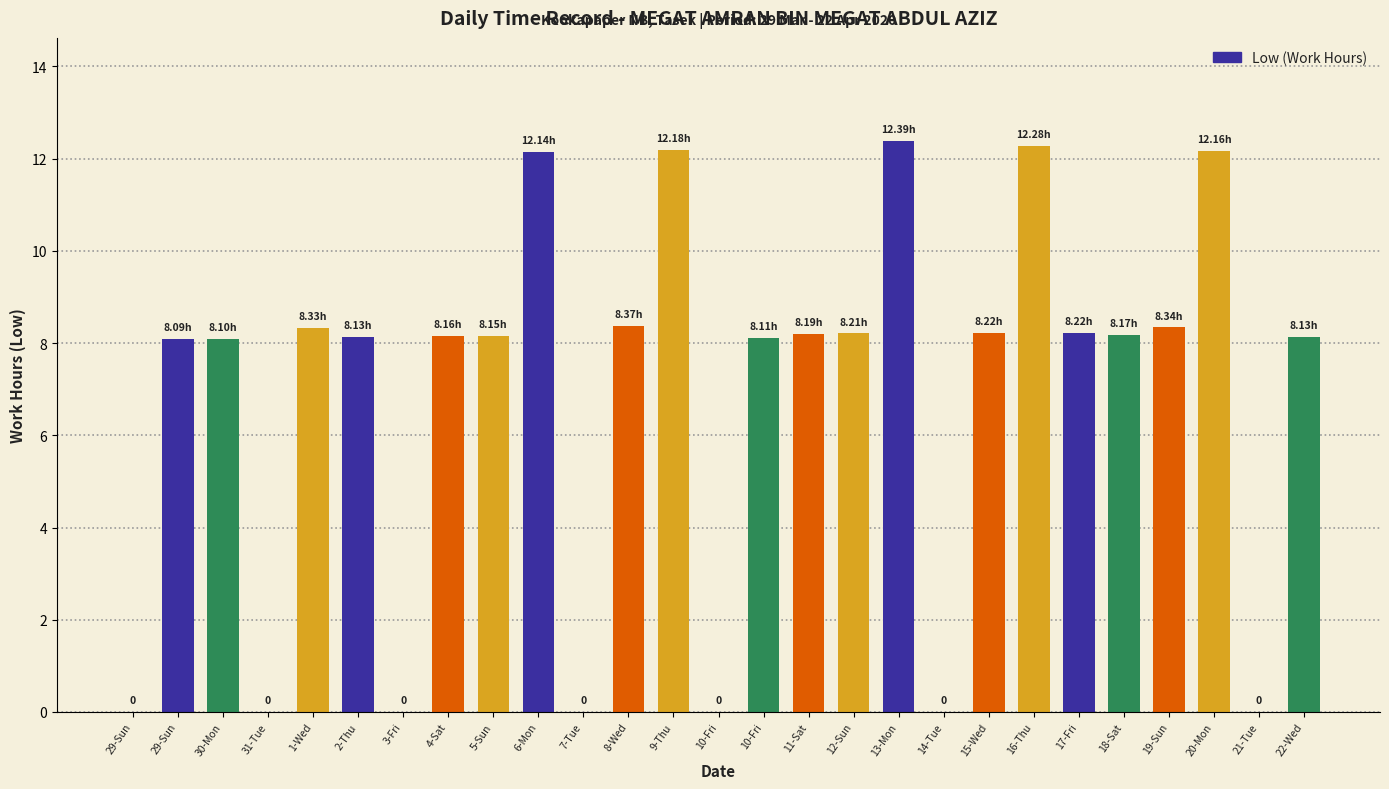

Which category has the highest value across all series?

13-Mon